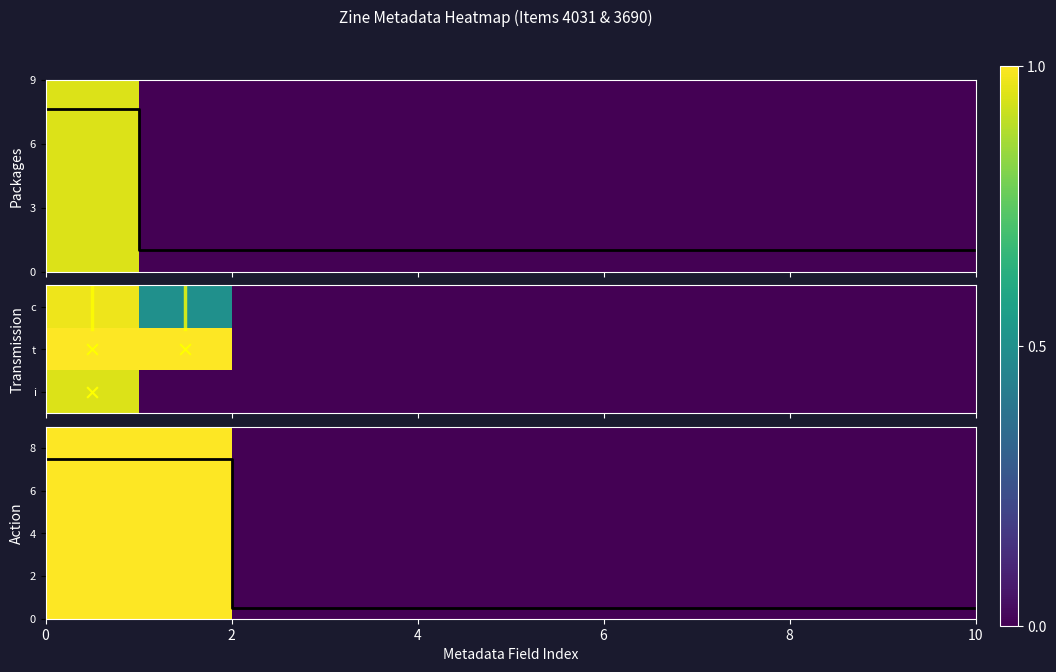

The 3690 series shows 0.2 at Extent of Work. True or false?

False